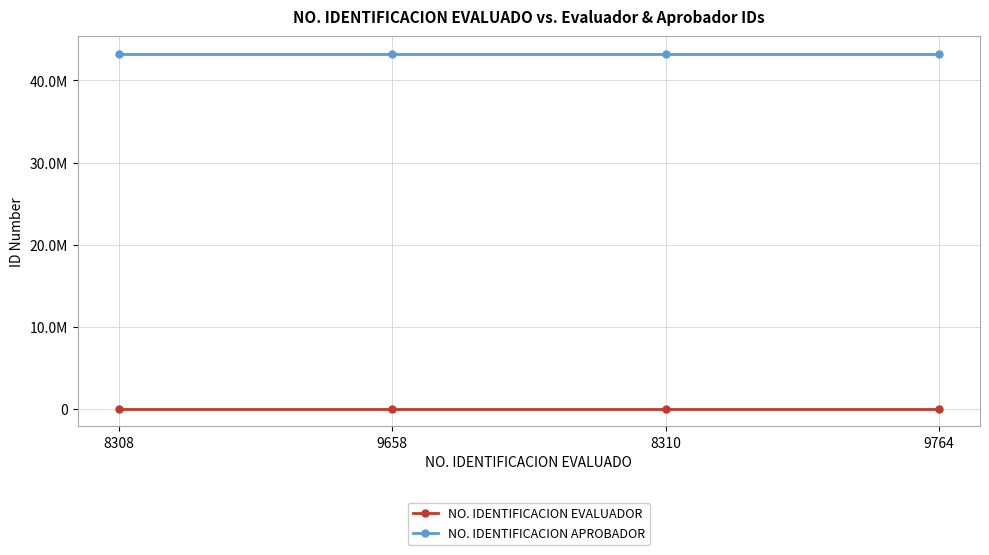

Which series has the largest total across all categories?

NO. IDENTIFICACION APROBADOR